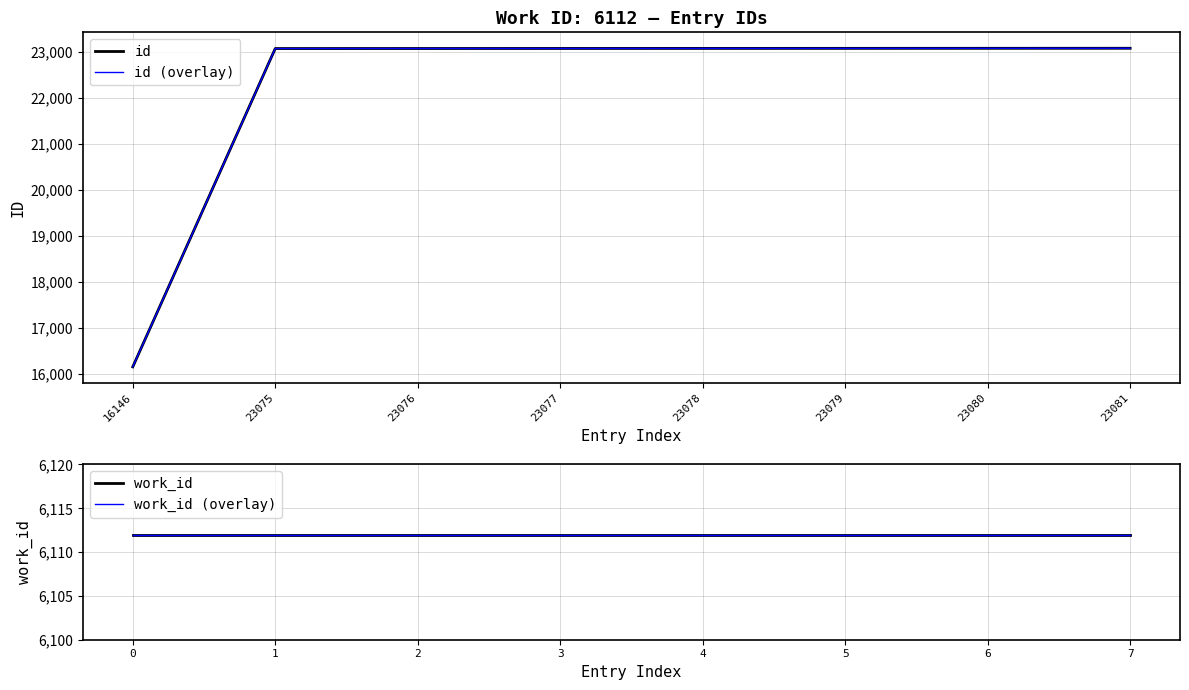

What is the average value of the id (overlay) series?

22212